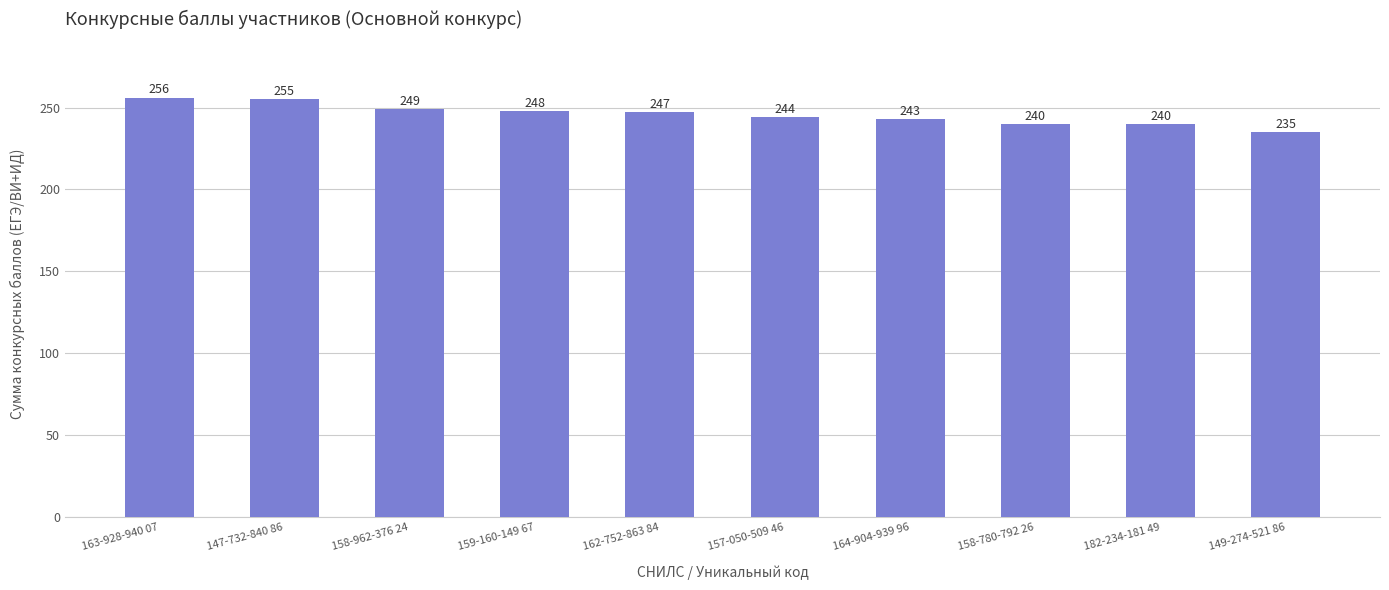

What is the sum of the values at 163-928-940 07 and 158-780-792 26?

496